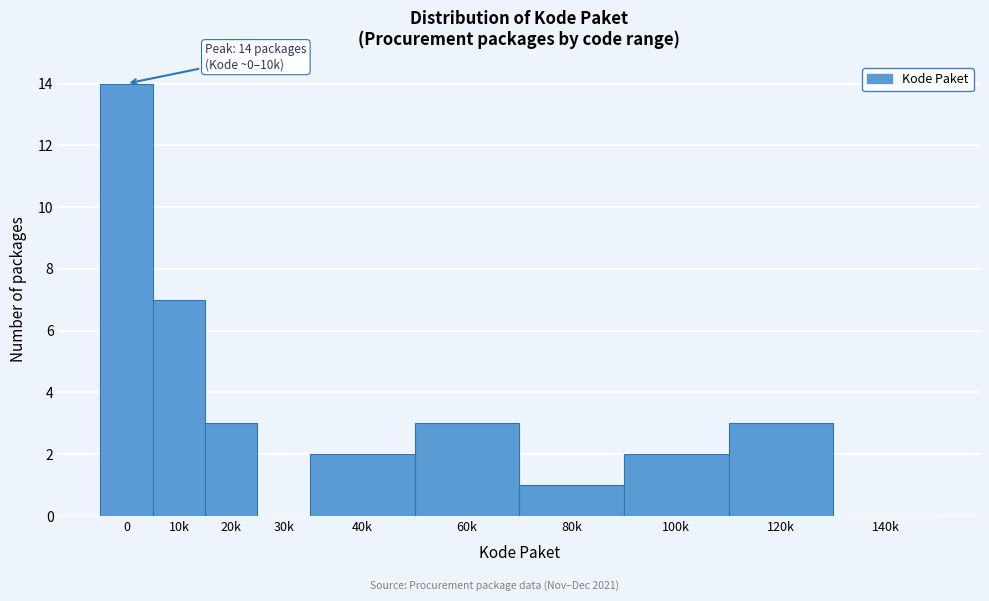

Reading left to right, transcribe all the data shown in this chart.

0=14	10k=7	20k=3	30k=0	40k=2	60k=3	80k=1	100k=2	120k=3	140k=0